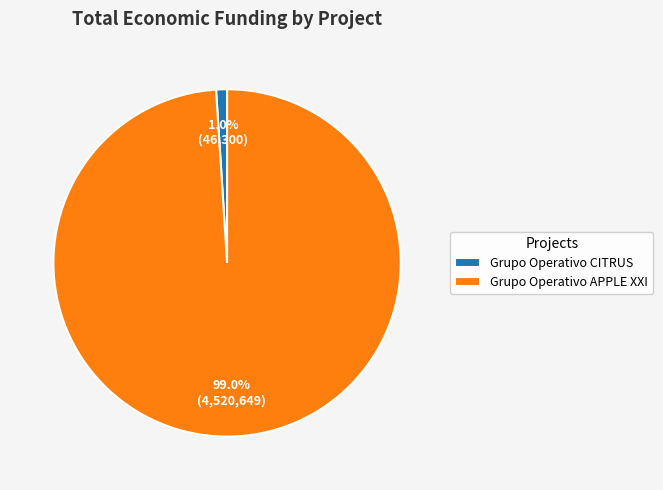

Which category has the smallest portion of the pie?

Grupo Operativo CITRUS